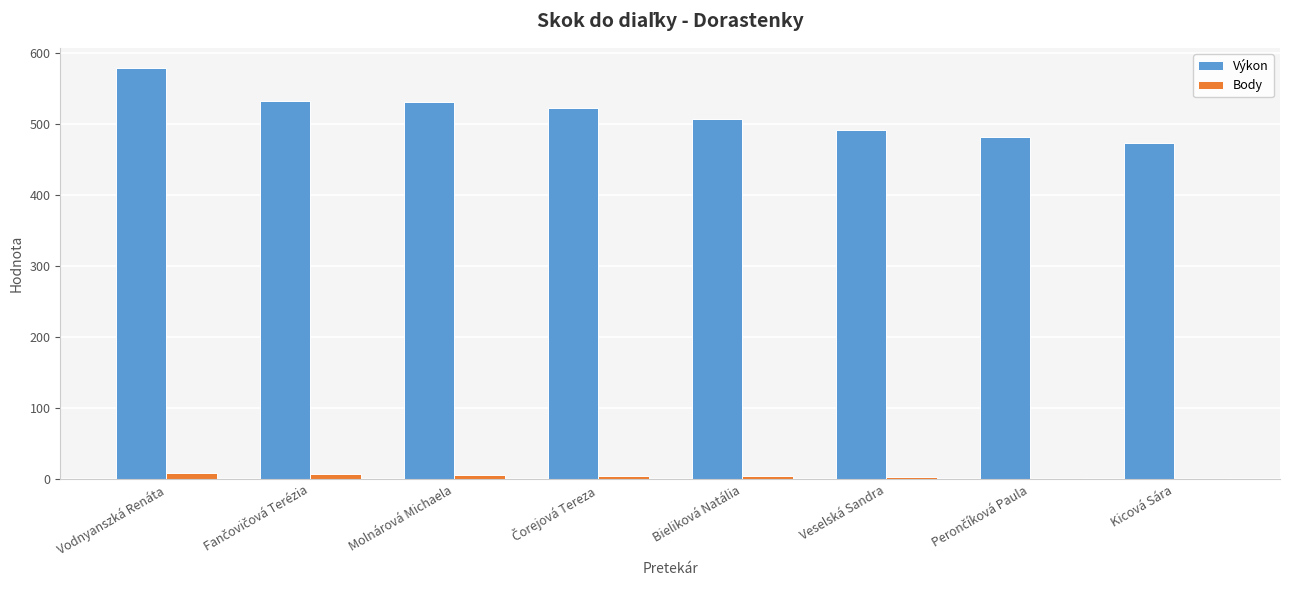

At which category is the sum across all series the highest?

Vodnyanszká Renáta